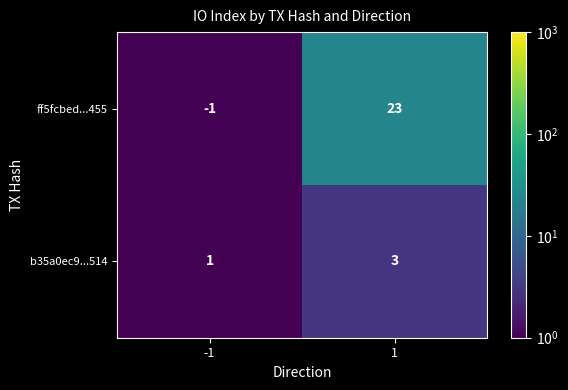

What is the maximum value for b35a0ec9...514?

3